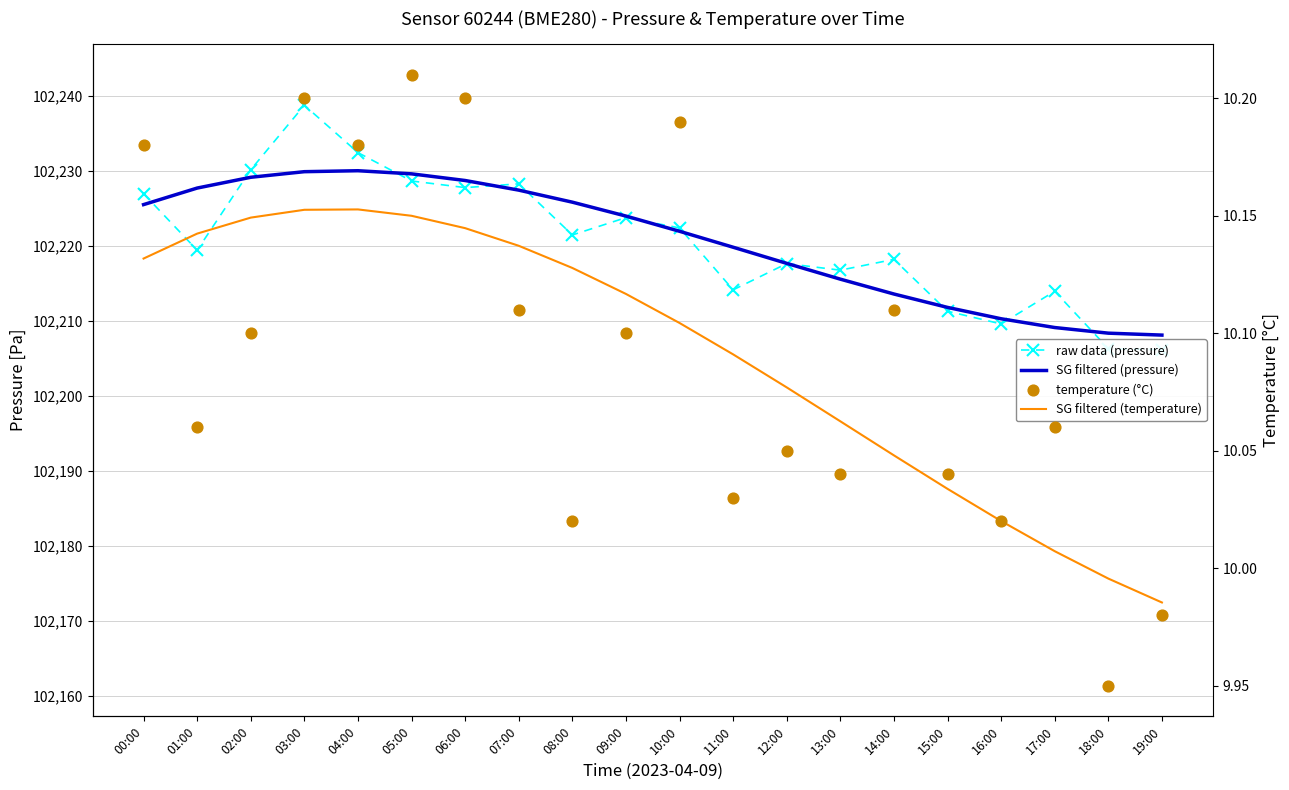

At which category is the sum across all series the highest?

03:00